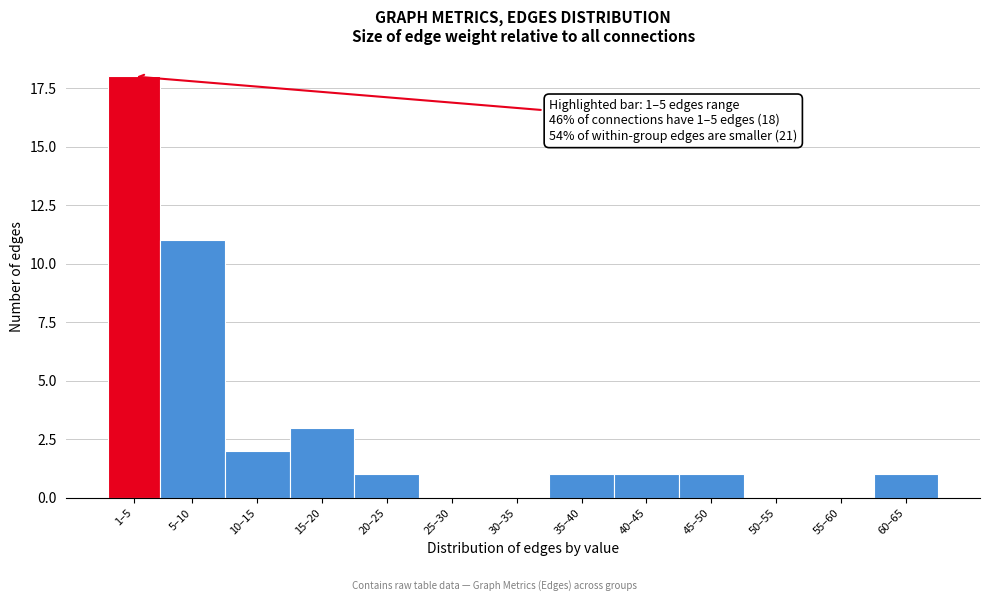

Reading left to right, transcribe all the data shown in this chart.

1–5=18	5–10=11	10–15=2	15–20=3	20–25=1	25–30=0	30–35=0	35–40=1	40–45=1	45–50=1	50–55=0	55–60=0	60–65=1